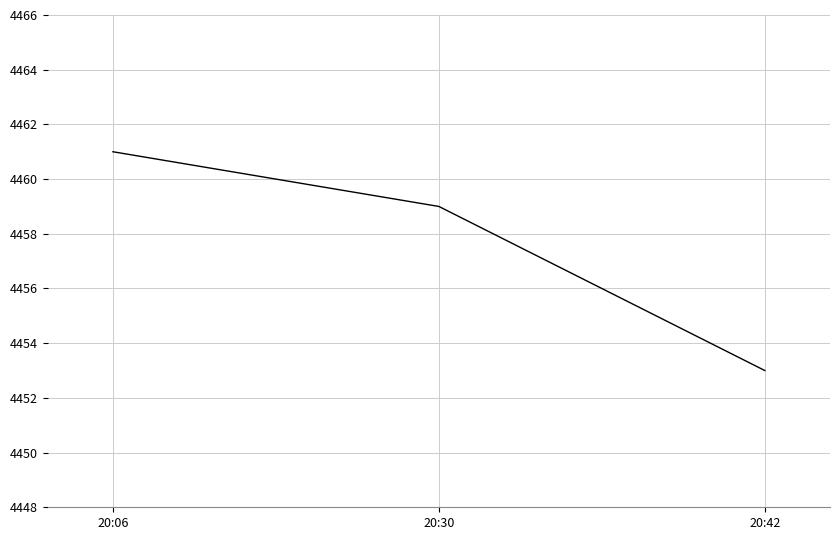

List the labels in order of value, largest first.

20:06, 20:30, 20:42